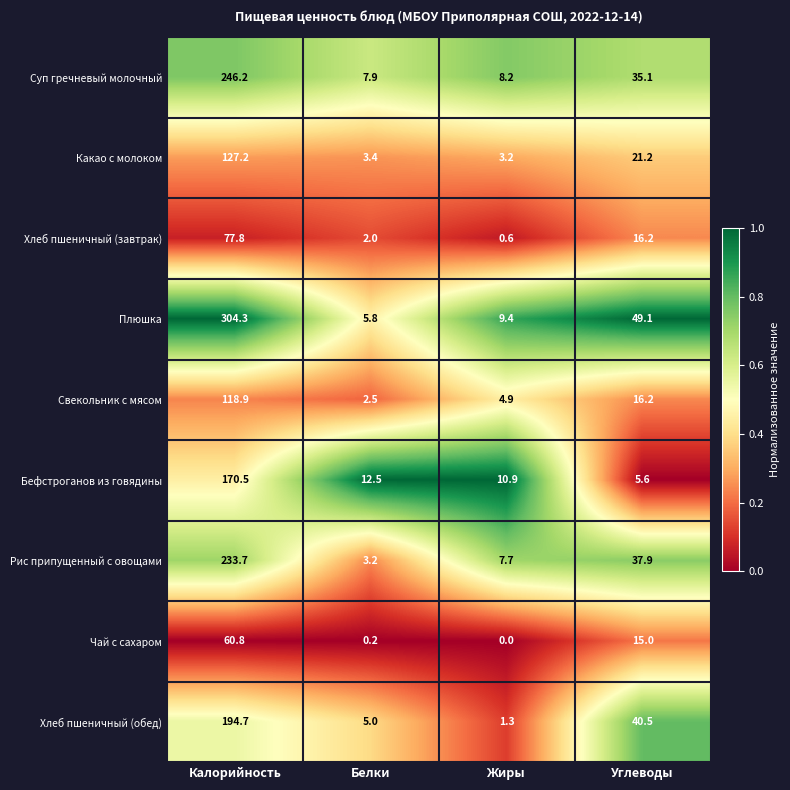

What is the difference between the Суп гречневый молочный values at Калорийность and Белки?

238.3